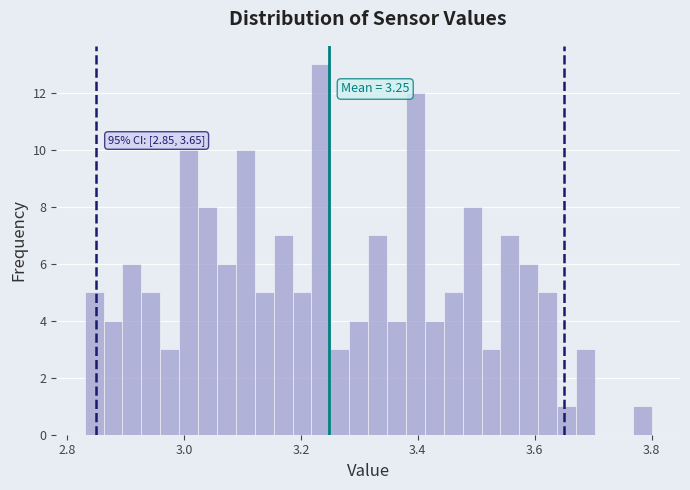

Around what value on the x-axis is the tallest bar? Give the approximate position of its centre, as read against the axis.

3.24